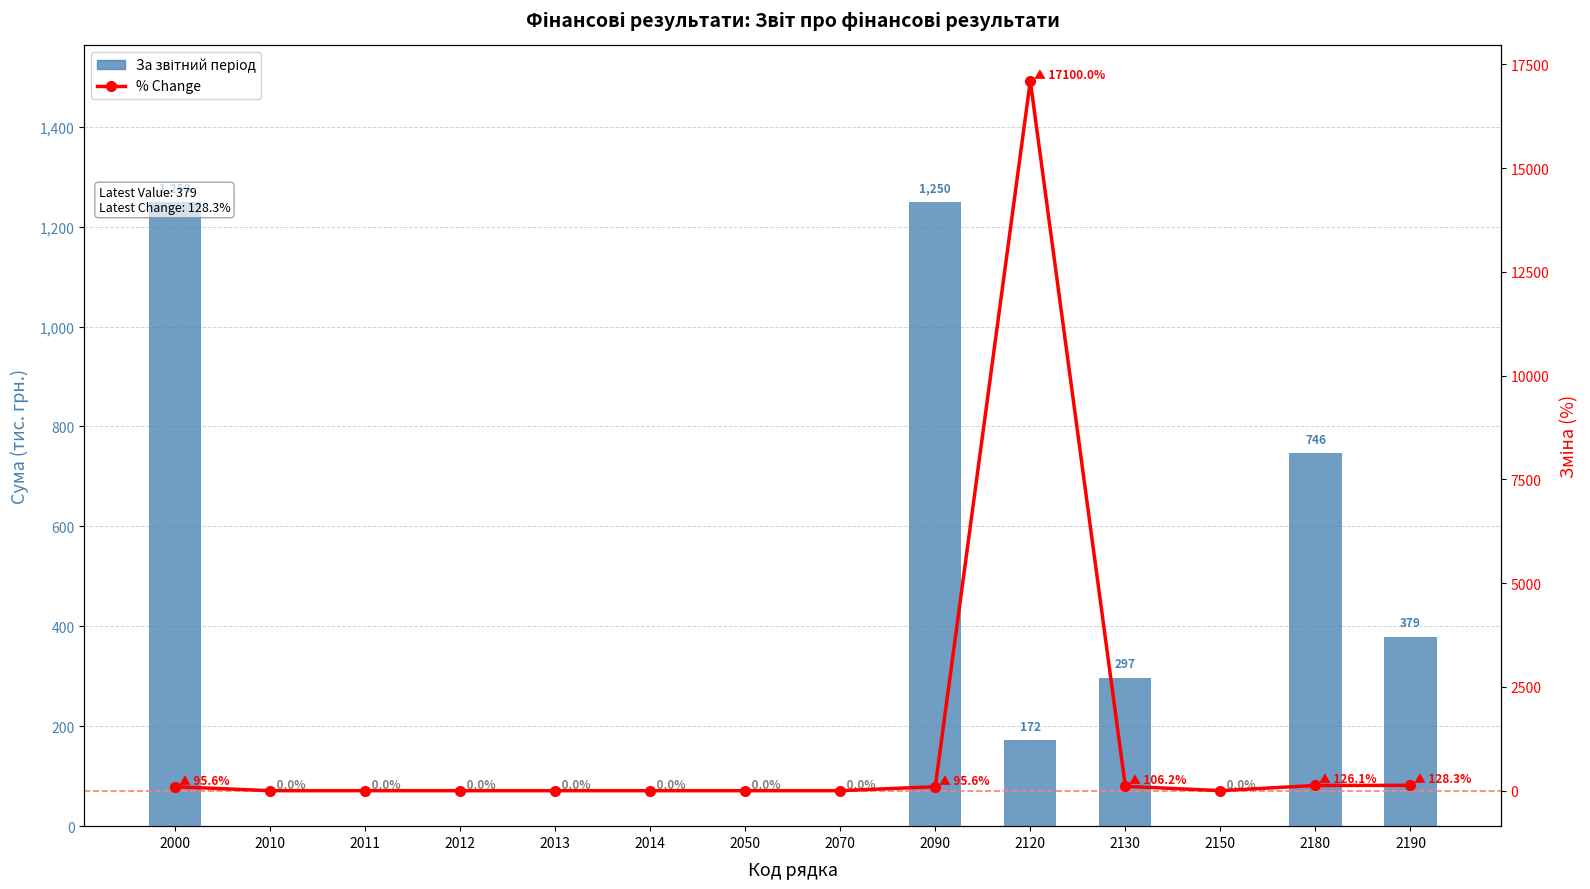

What is the sum of all За звітний період values?

4094.0